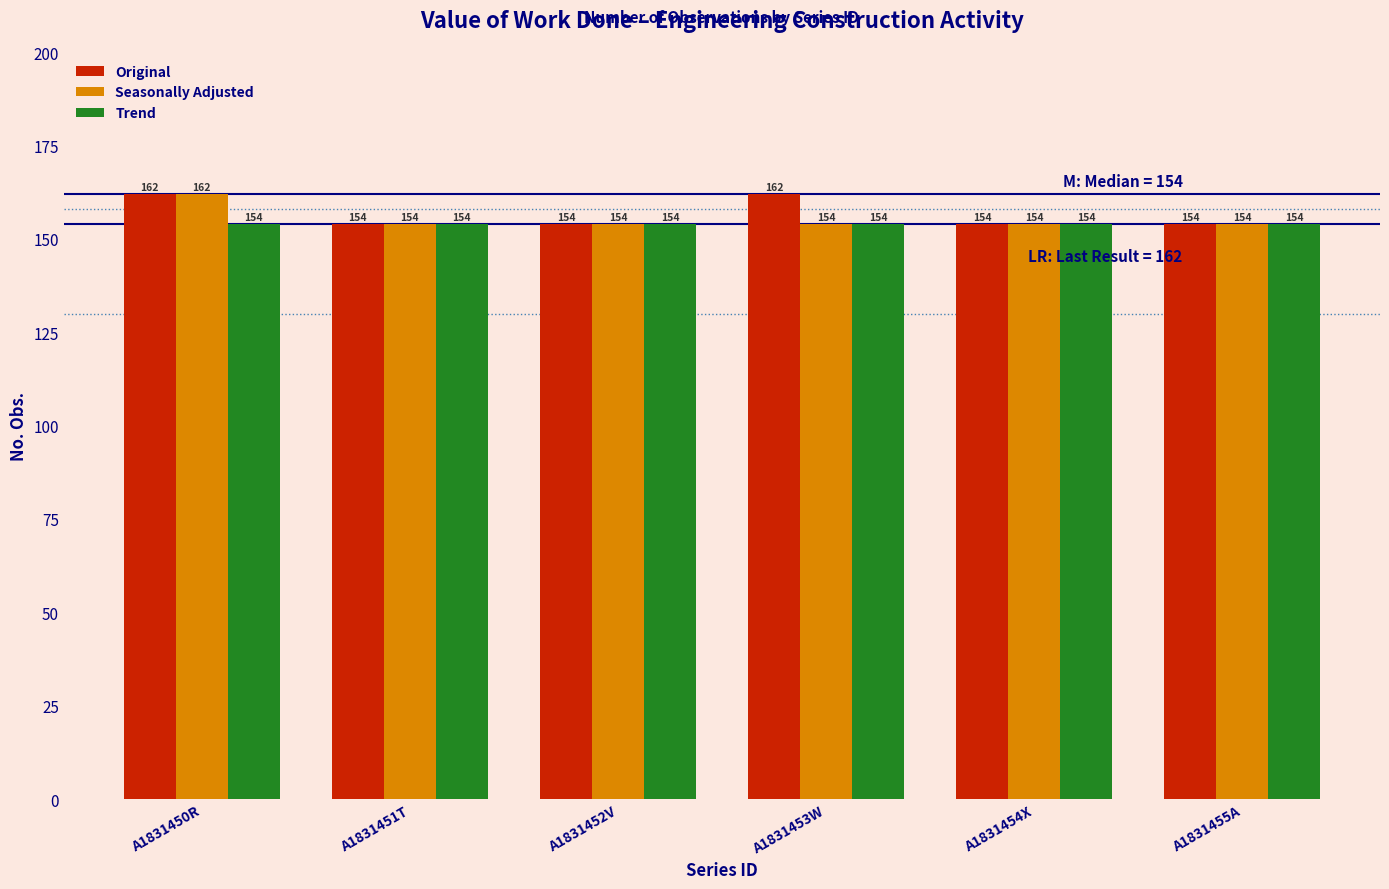

Reading left to right, list all the values displayed in this chart.

Original: 162	154	154	162	154	154
Seasonally Adjusted: 162	154	154	154	154	154
Trend: 154	154	154	154	154	154